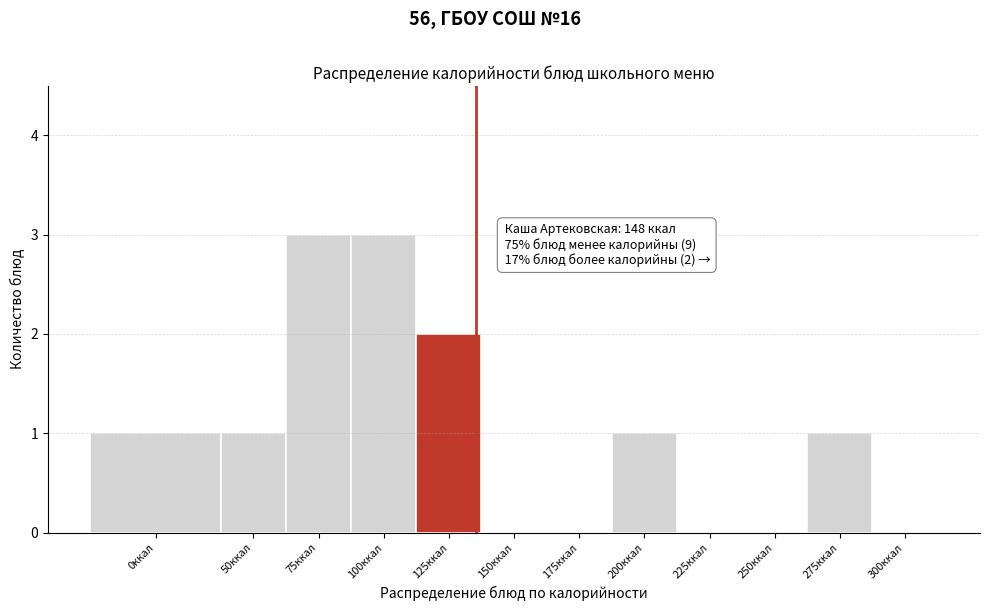

Reading left to right, extract all data points from this chart.

0ккал=1	50ккал=1	75ккал=3	100ккал=3	125ккал=2	150ккал=0	175ккал=0	200ккал=1	225ккал=0	250ккал=0	275ккал=1	300ккал=0